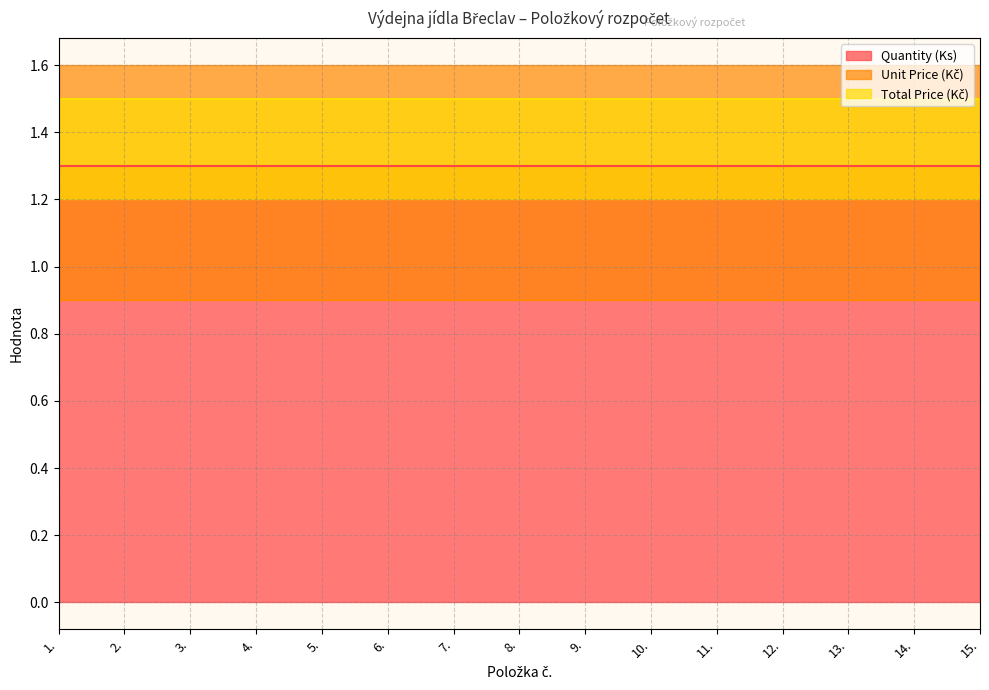

Does the chart have visible grid lines?

Yes